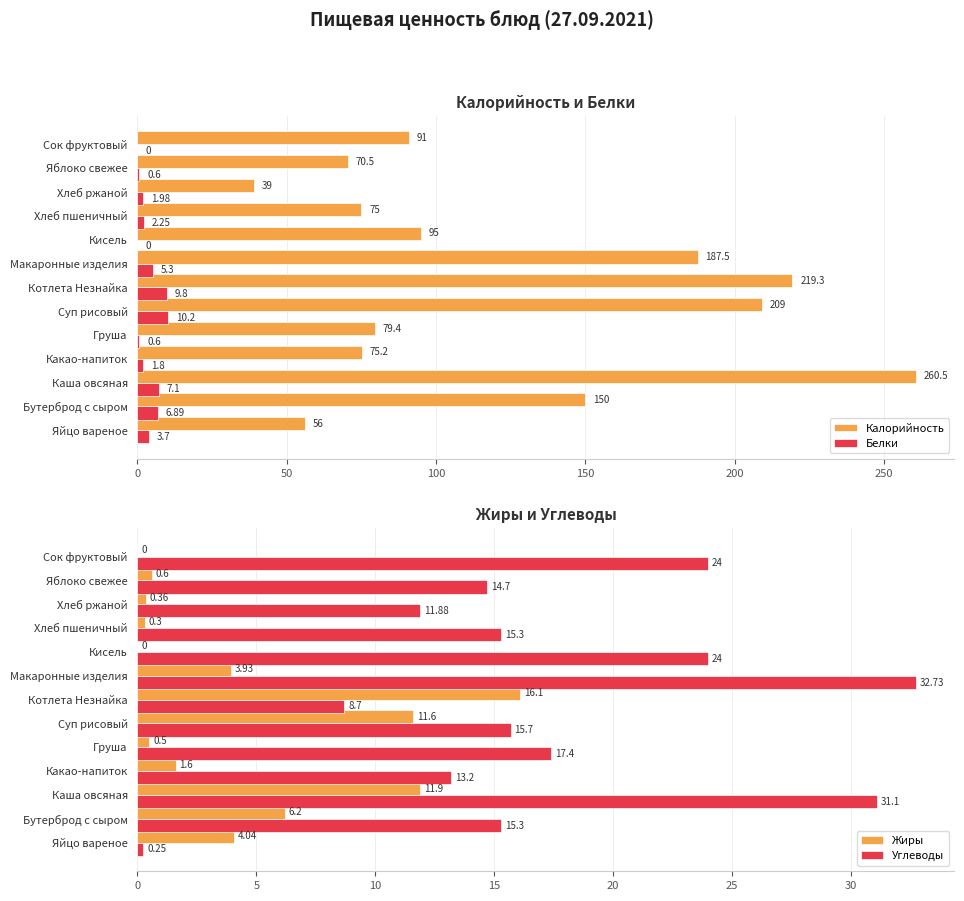

What is the sum of all Белки values?

50.2